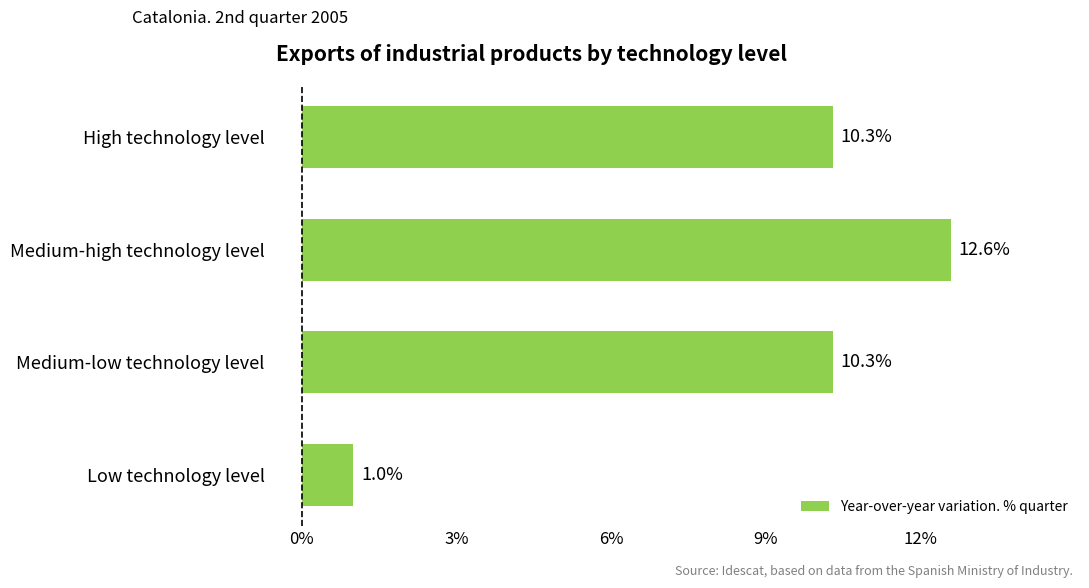

Approximately how many times larger is the value at High technology level compared to Medium-high technology level?

0.8